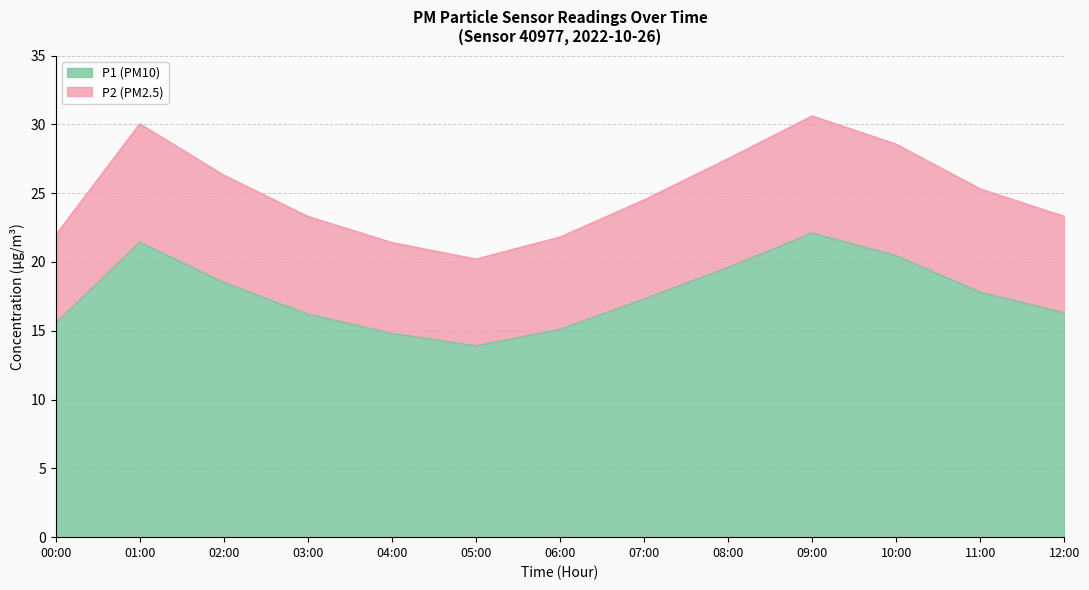

The value of P1 (PM10) at 10:00 is 20.4. True or false?

True